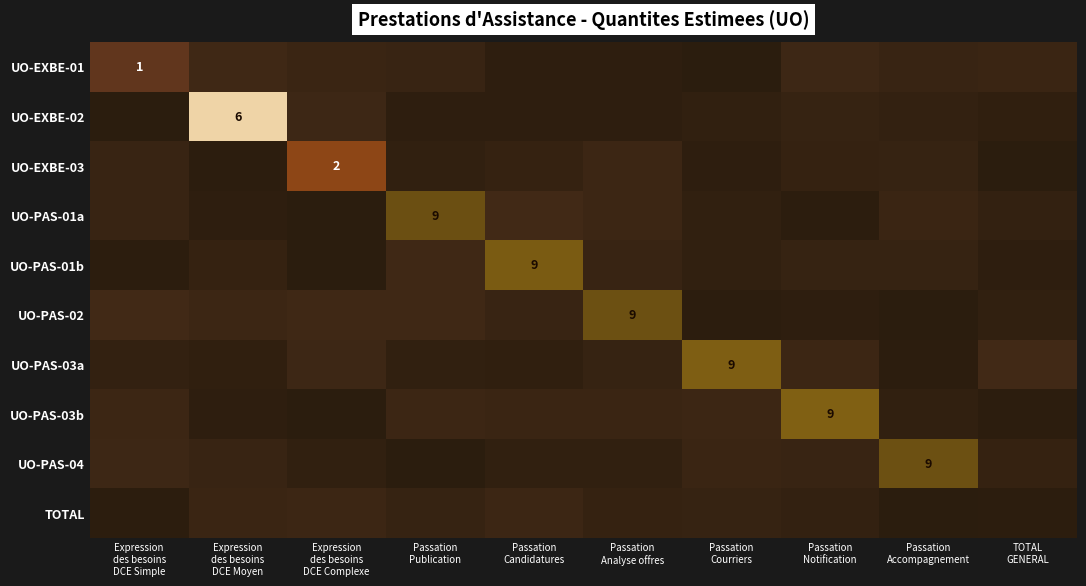

Is it true that UO-EXBE-03 equals 0.2 at Passation Accompagnement?

False